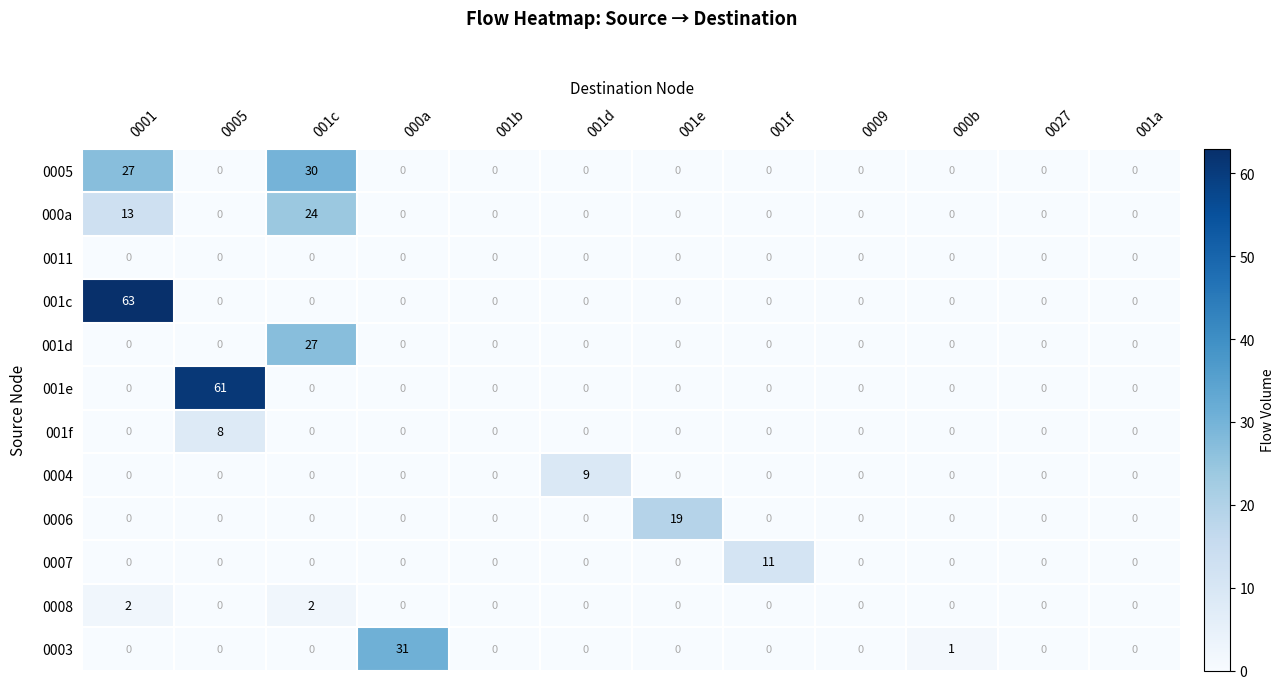

Count the number of categories in the chart.

12